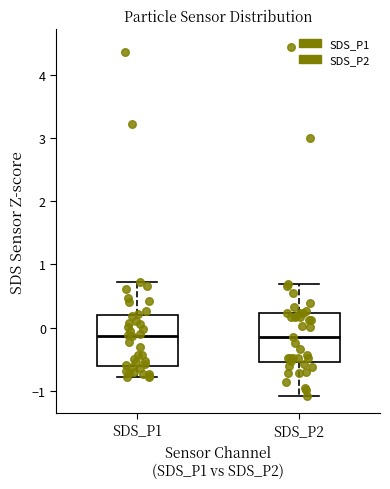

Reading left to right, transcribe this box plot: for each box, give where its median line is, the range the box spans, and where its two whiskers end, as read against the y-axis. The values are not printed on the chart, so give them approximately, as read against the axis.

SDS_P1: median -0.1, box -0.6 to 0.2, whiskers -0.8 to 0.7
SDS_P2: median -0.1, box -0.6 to 0.2, whiskers -1.1 to 0.7